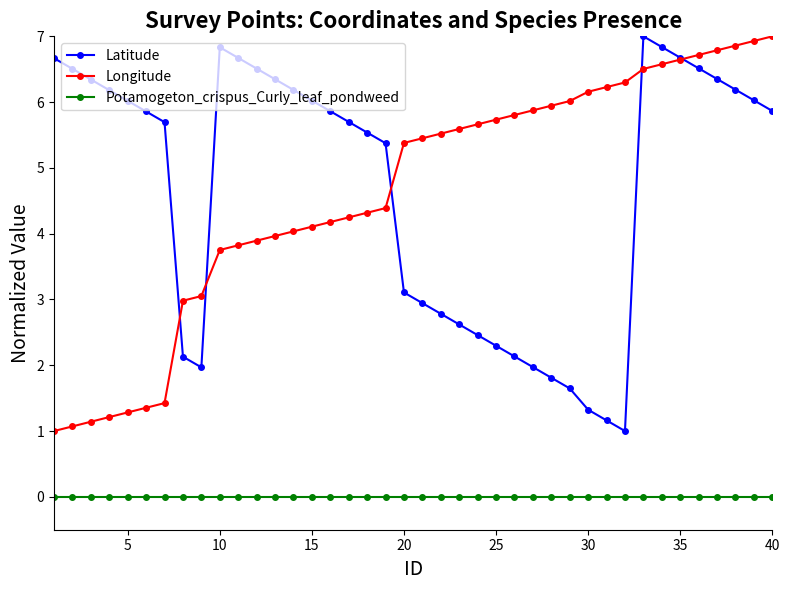

How many interior local peaks does the Latitude series have?

2